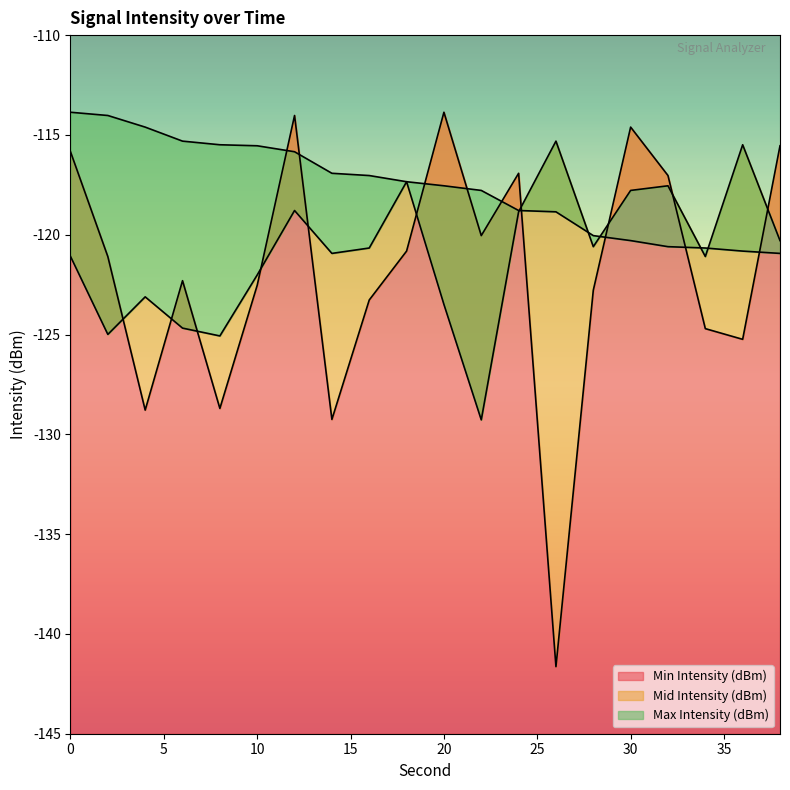

Reading left to right, transcribe all the data shown in this chart.

Min Intensity (dBm): -115.8	-121.1	-128.8	-122.3	-128.7	-122.5	-114.0	-129.3	-123.3	-120.8	-113.9	-120.0	-116.9	-141.6	-122.8	-114.6	-117.0	-124.7	-125.2	-115.5
Mid Intensity (dBm): -121.1	-125.0	-123.1	-124.7	-125.1	-122.0	-118.8	-120.9	-120.7	-117.3	-123.5	-129.3	-118.9	-115.3	-120.6	-117.8	-117.5	-121.1	-115.5	-120.3
Max Intensity (dBm): -113.9	-114.0	-114.6	-115.3	-115.5	-115.5	-115.8	-116.9	-117.0	-117.3	-117.5	-117.8	-118.8	-118.9	-120.0	-120.3	-120.6	-120.7	-120.8	-120.9